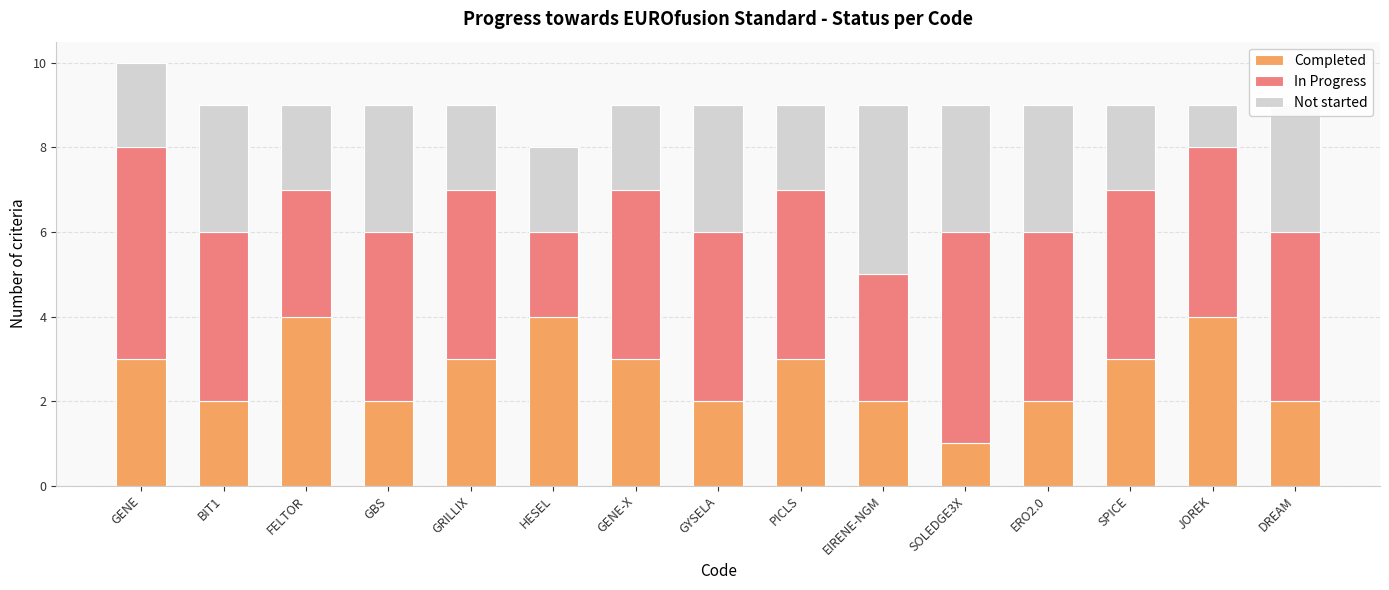

The Completed series shows 1 at PICLS. True or false?

False